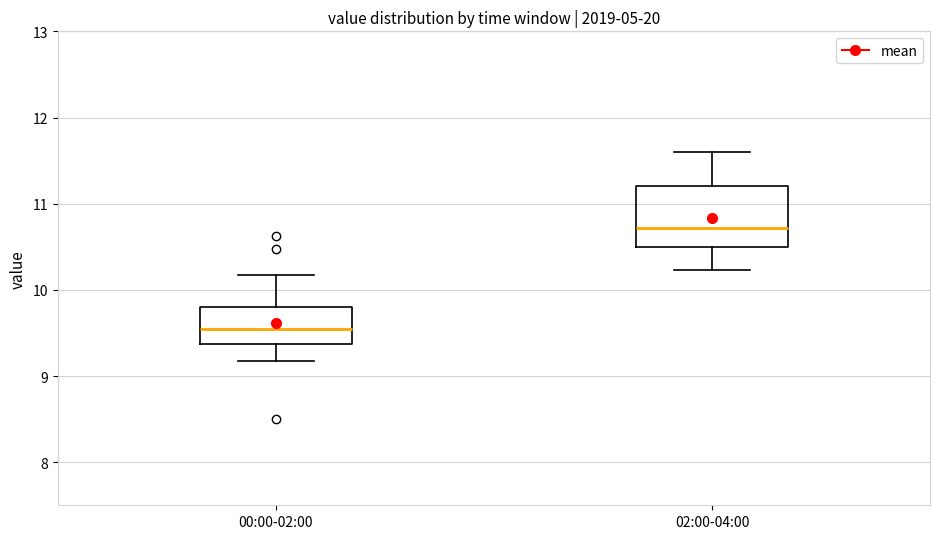

Which box is the tallest, from its lower edge to its upper edge?

02:00-04:00